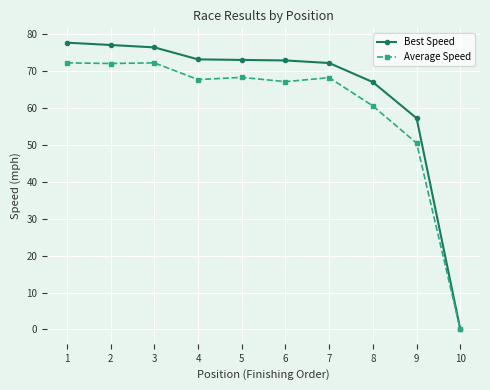

Does the chart have visible grid lines?

Yes